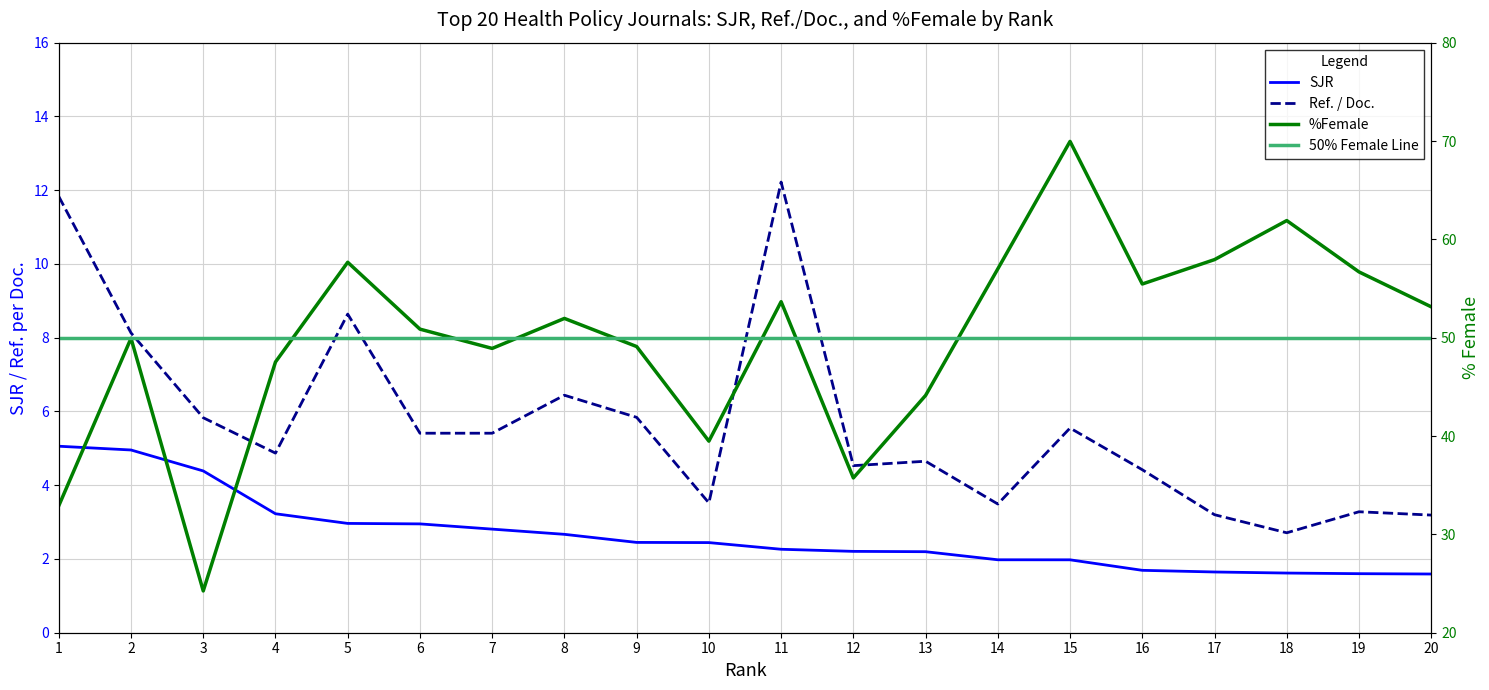

Which label corresponds to the smallest value in the chart?

20